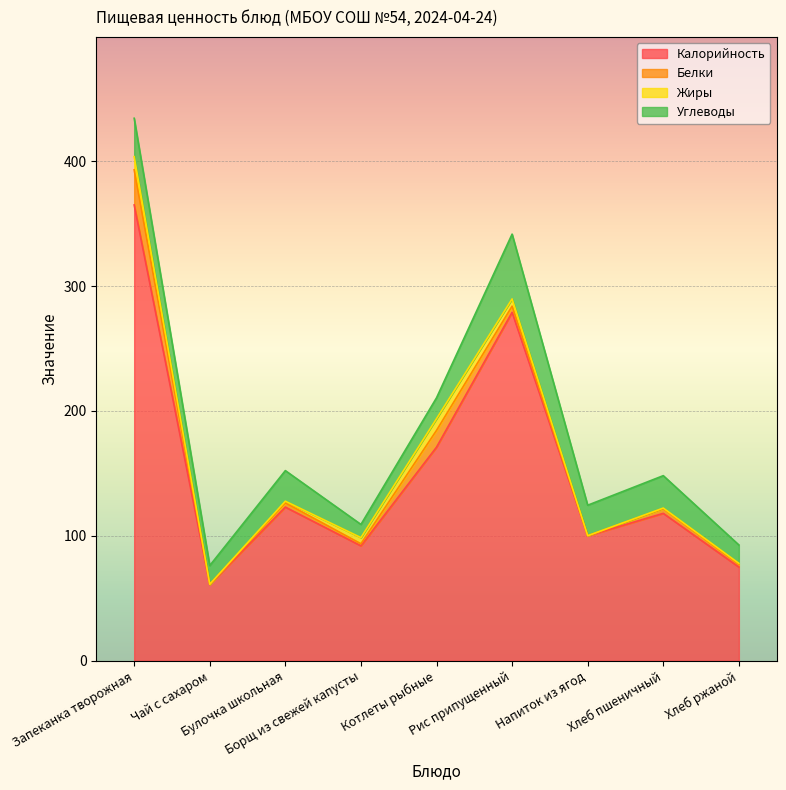

What is the label of the 9th point from the right?

Запеканка творожная